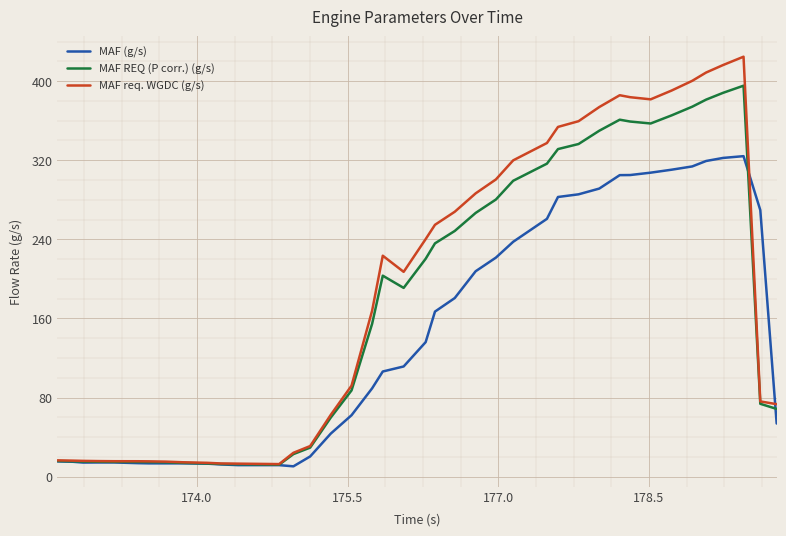

What is the lowest value of the MAF REQ (P corr.) (g/s) series?

12.1